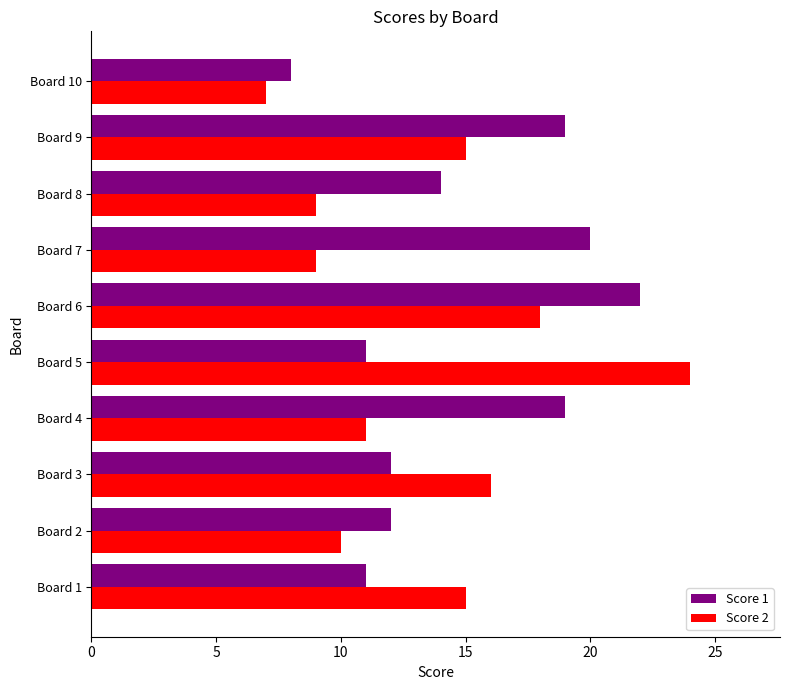

Which category has the lowest value across all series?

Board 10